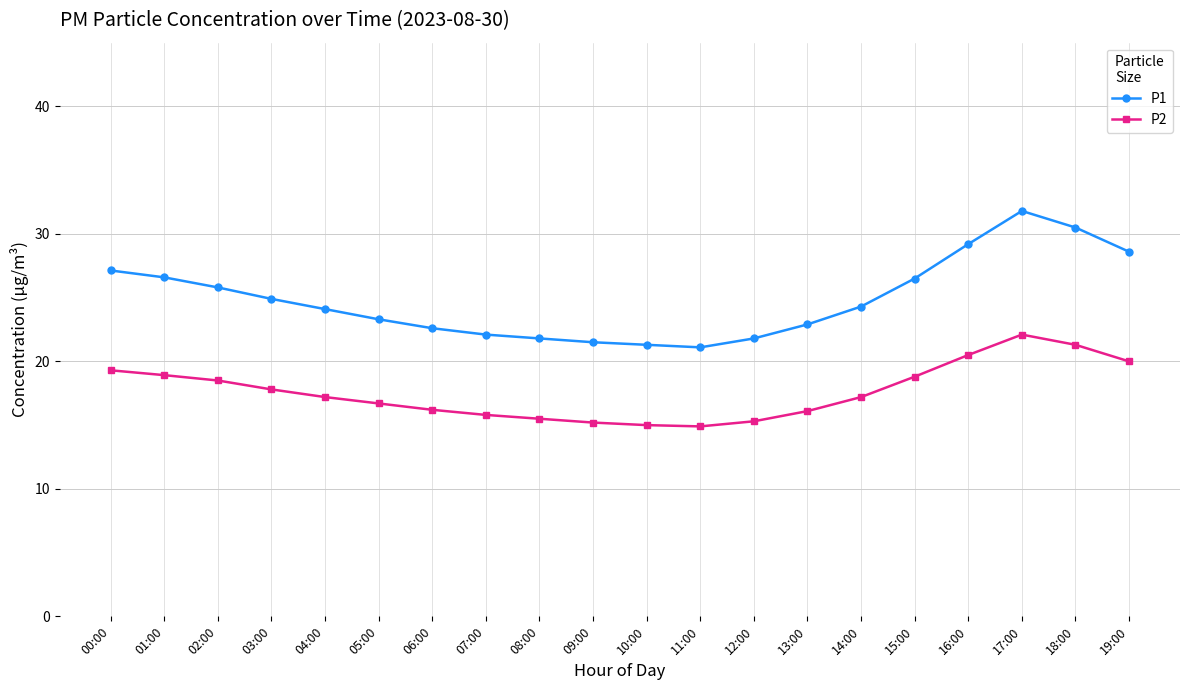

How many lines are shown in the chart?

2